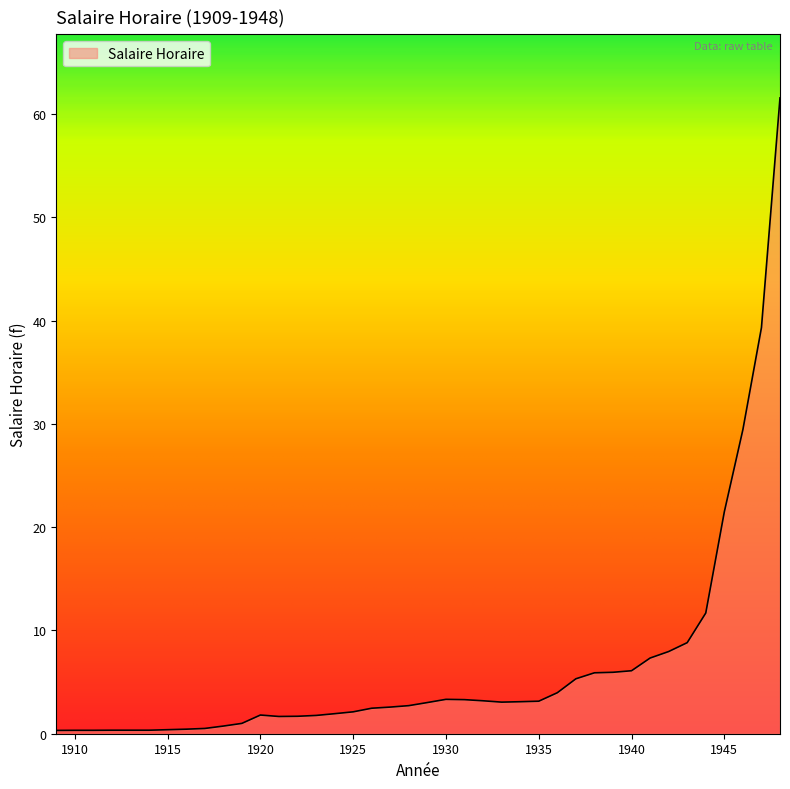

What is the greatest value displayed?

61.6